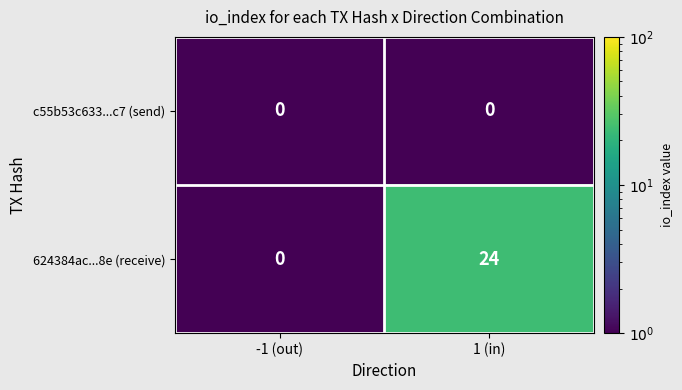

Which series has the widest spread of values?

624384ac...8e (receive)